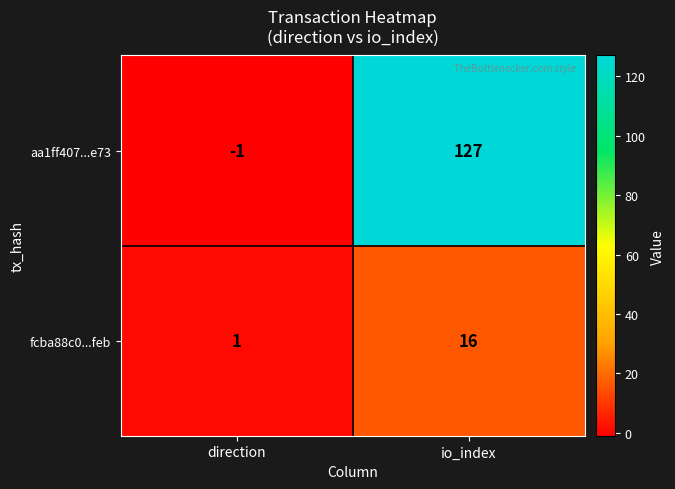

Which category has the highest value across all series?

io_index